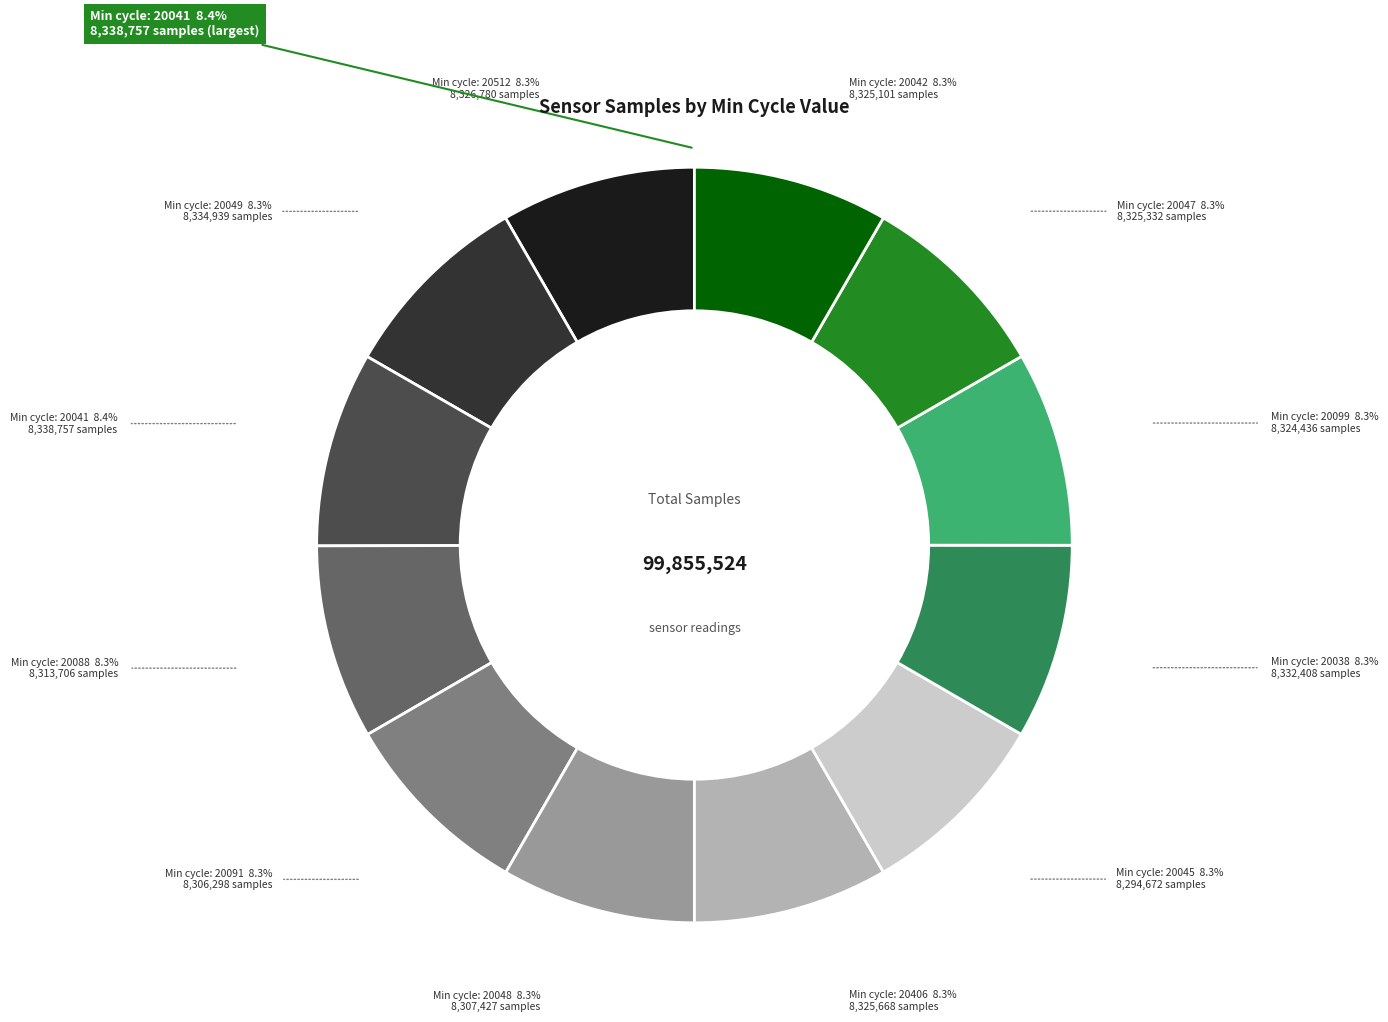

Does 20099 represent more than half of the total?

No